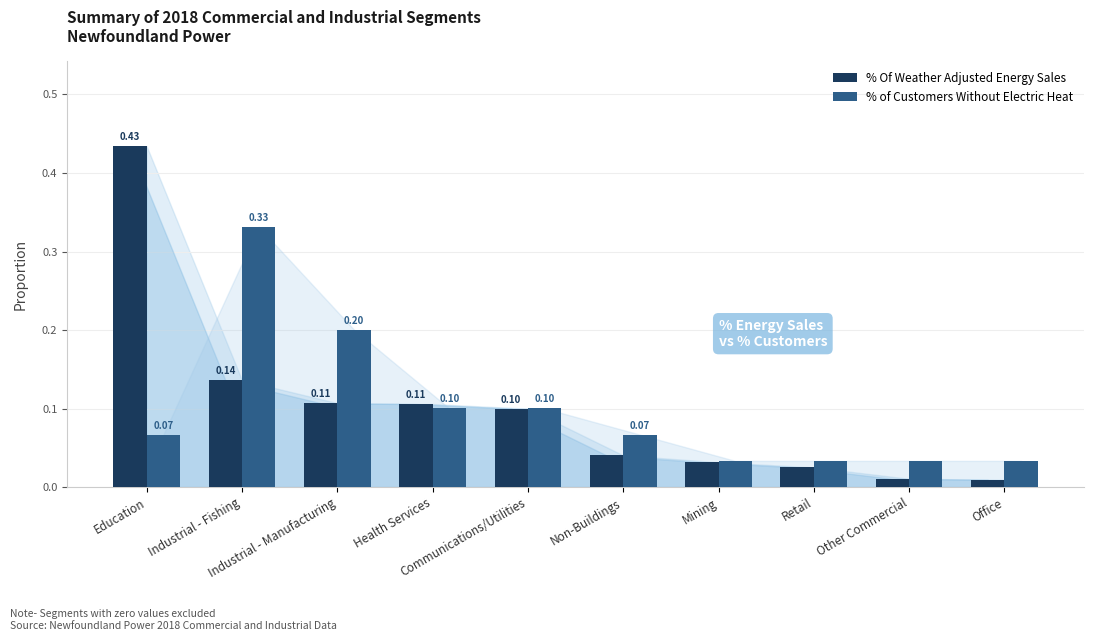

True or false: % of Customers Without Electric Heat has a value of 0.1 at Non-Buildings.

True